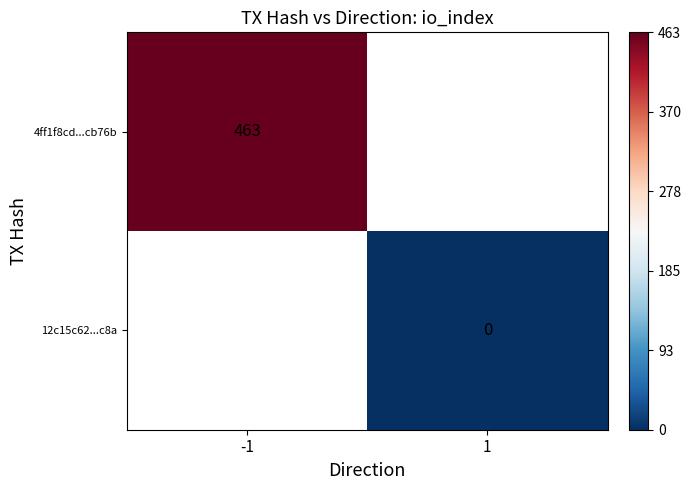

Which label corresponds to the largest value in the chart?

-1